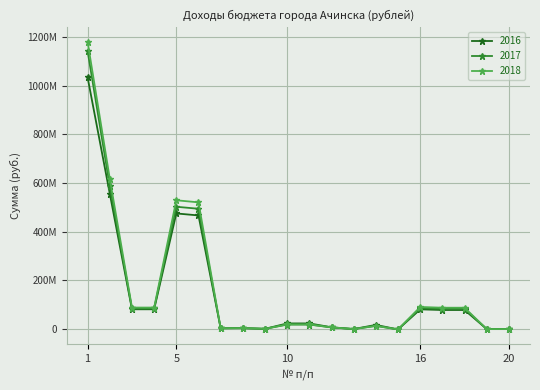

Is this an area chart (filled region under the line)?

No